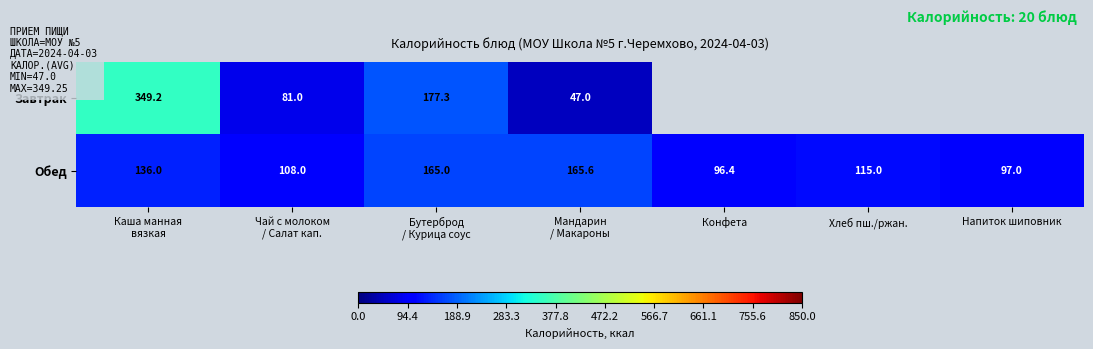

The Обед series shows 43.0 at Хлеб пш./ржан.. True or false?

False